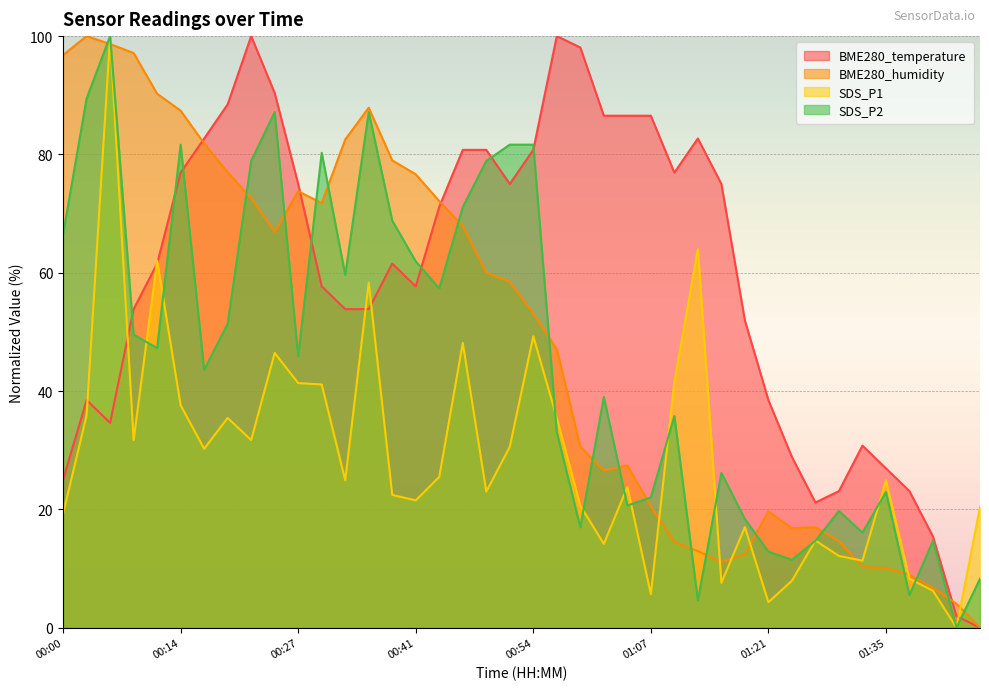

Which series has the largest range (max minus min)?

BME280_temperature